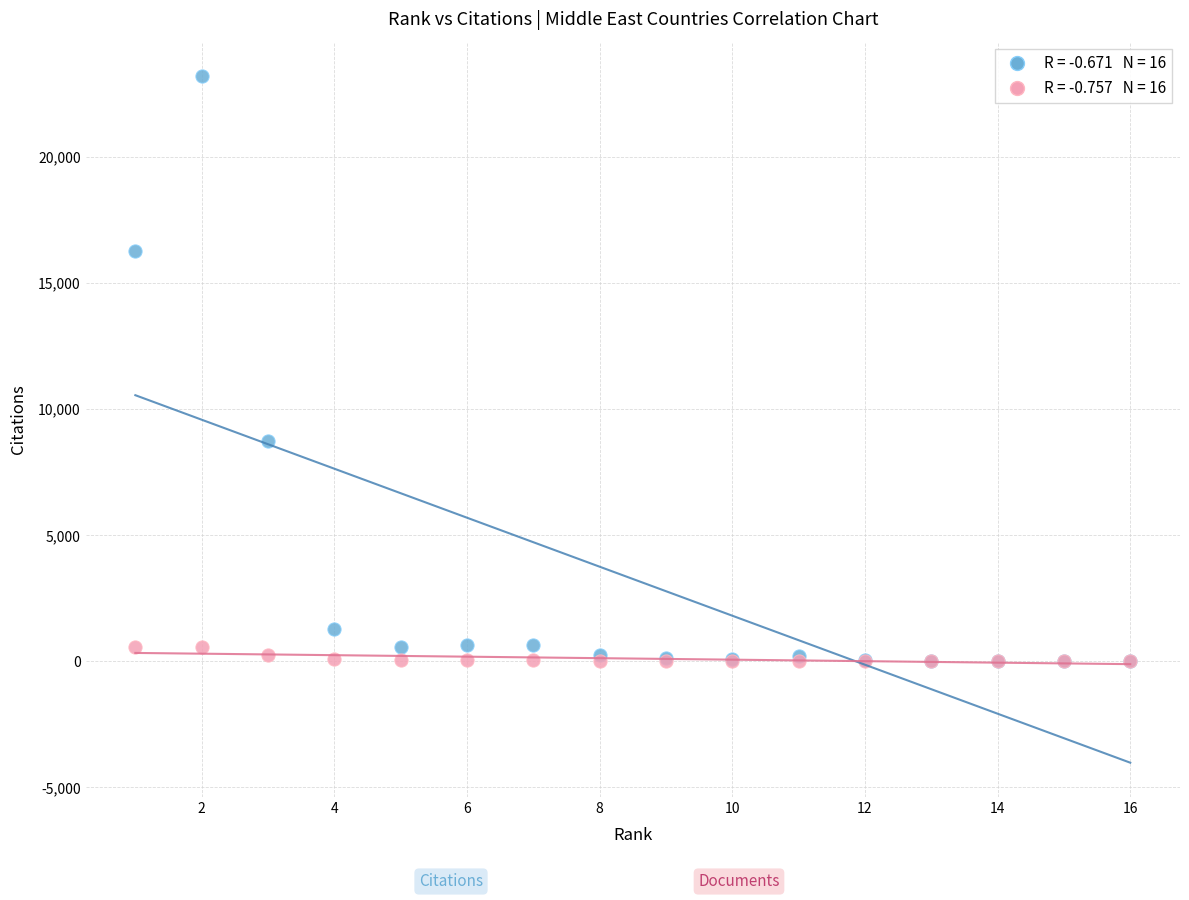

Across all series, what Y value is closest to 11610?

8761